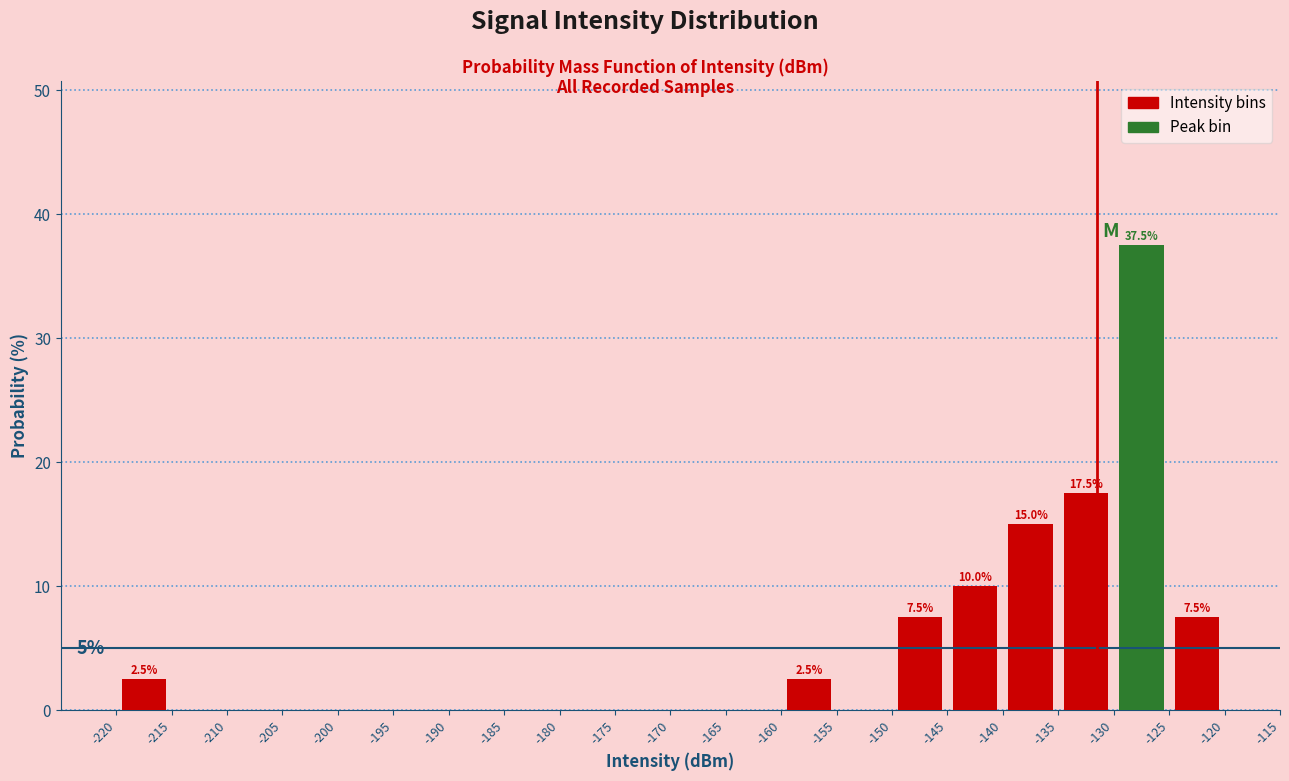

Over which range of the x-axis is the bar tallest?

-130 to -125